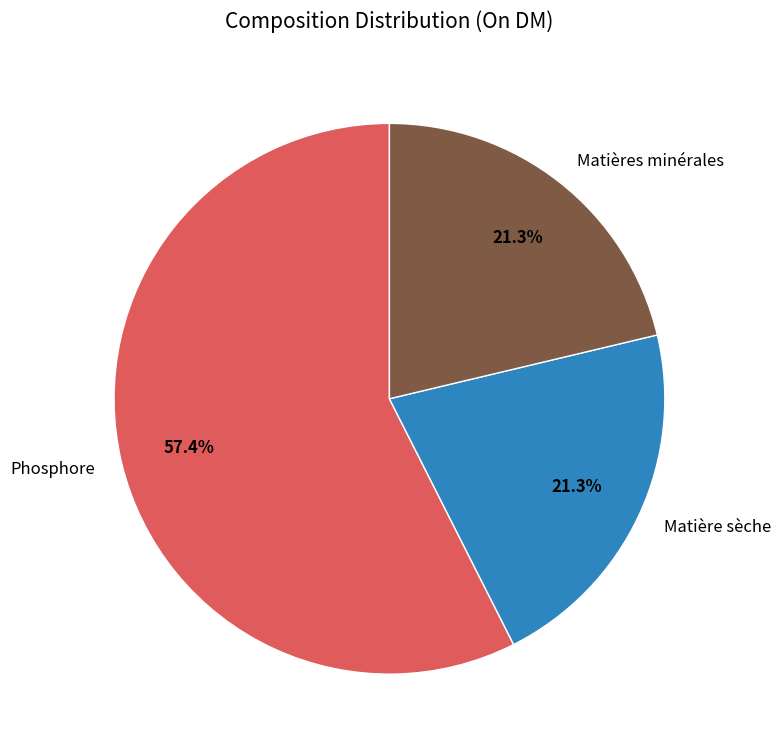

What percentage is NOT represented by Matière sèche?

78.7%